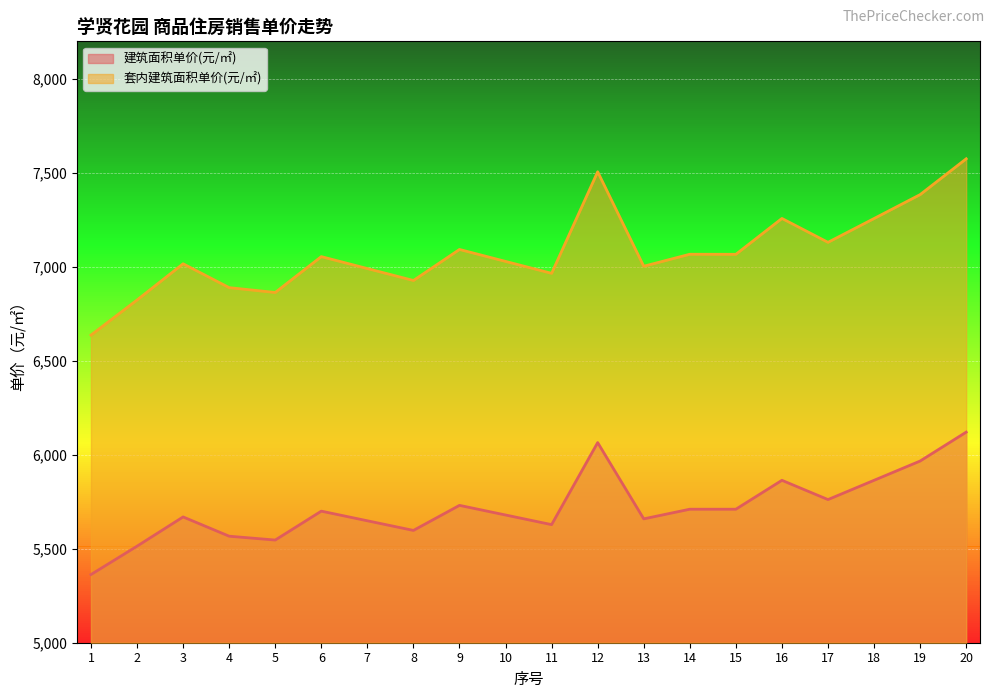

At which category does 套内建筑面积单价(元/㎡) reach its first local valley?

5